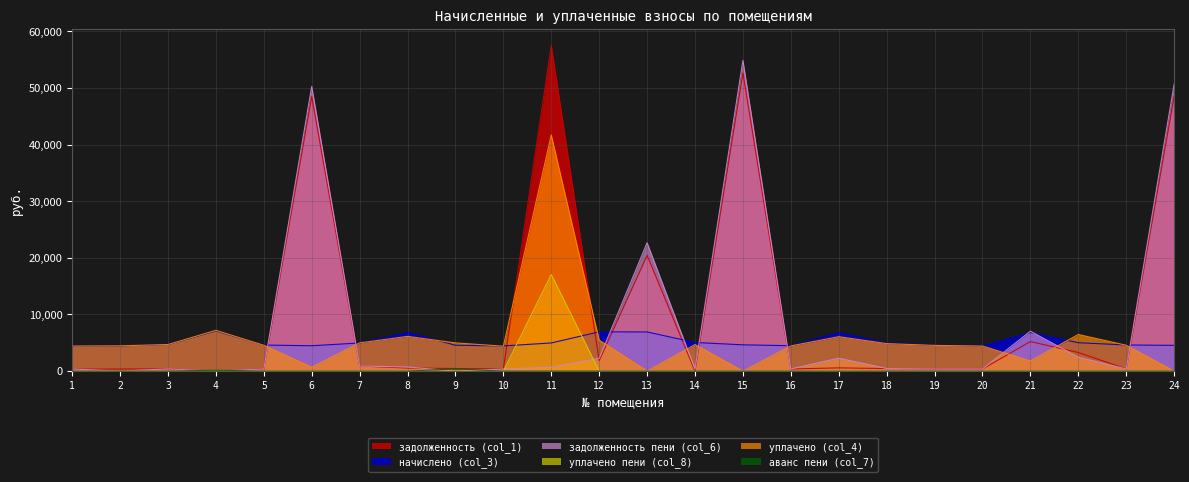

Reading left to right, list all the values displayed in this chart.

задолженность (col_1): 348.4	372.4	394.9	0.0	385.8	48478.4	899.7	541.3	463.3	370.5	57533.8	1857.4	20437.7	0.0	52645.8	374.2	574.4	454.5	382.4	375.7	5215.6	3288.9	384.6	48525.1
начислено (col_3): 4472.6	4463.8	4739.4	7095.8	4606.1	4481.5	4970.6	6855.7	4570.4	4446.0	4970.6	6935.8	6918.0	5059.6	4641.6	4490.5	6820.2	4979.5	4588.3	4508.3	6811.3	5015.0	4615.0	4552.7
задолженность пени (col_6): 372.7	0.0	394.9	0.0	383.8	50285.3	901.2	721.7	0.0	370.5	670.8	2251.8	22667.7	370.1	54881.0	374.2	2288.6	455.7	382.4	375.7	7049.7	2455.6	389.6	50665.9
уплачено пени (col_8): 0.0	1.2	0.0	0.0	12.6	0.0	0.0	0.0	1.4	0.0	17063.8	0.0	0.0	0.0	0.0	0.0	62.4	2.2	0.0	0.1	0.0	0.0	0.0	0.0
уплачено (col_4): 4433.4	4467.4	4697.8	7200.0	4565.5	680.0	4984.7	6134.0	4984.8	4407.0	41705.9	5475.6	0.0	4689.5	0.0	4451.1	6078.9	4857.7	4545.2	4429.2	1792.4	6466.8	4569.4	0.0
аванс пени (col_7): 0.0	0.0	0.0	155.5	0.0	0.0	0.0	0.0	393.2	0.0	0.0	0.0	0.0	0.0	0.0	0.0	0.0	0.0	0.0	0.0	0.0	0.0	0.0	0.0